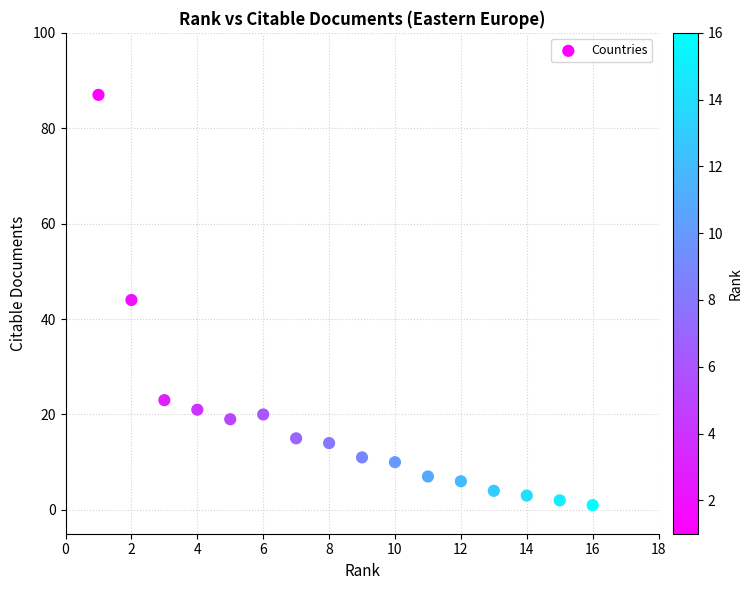

What is the range of Y values (max minus min)?

86